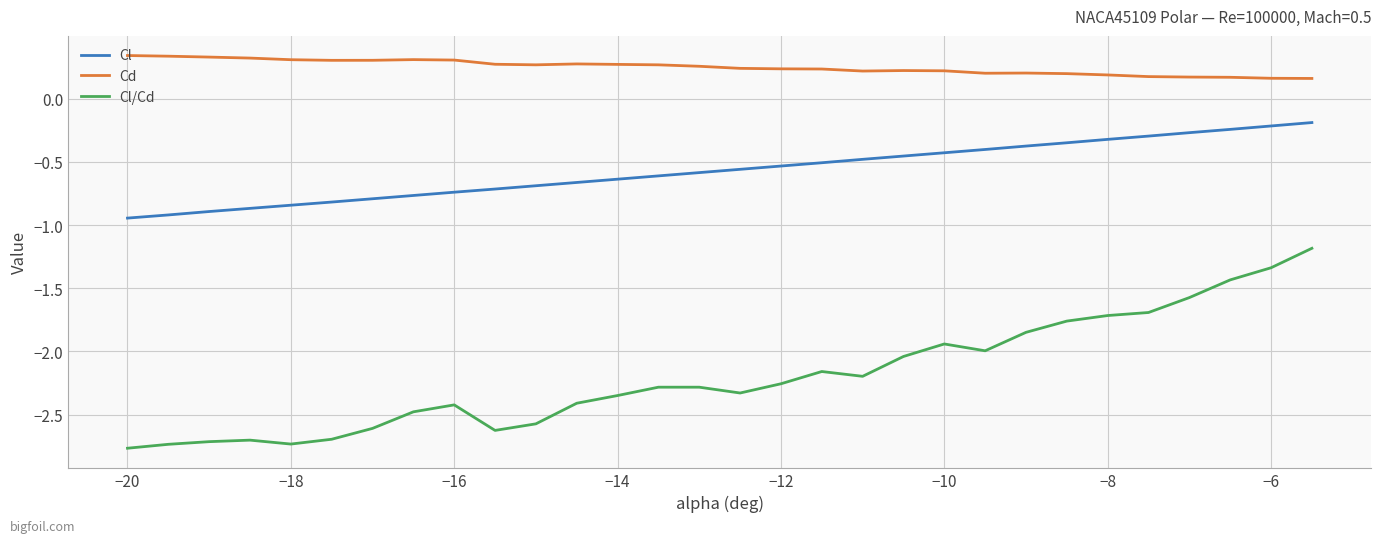

Rank the series by their maximum value, from highest to lowest.

Cd, Cl, Cl/Cd